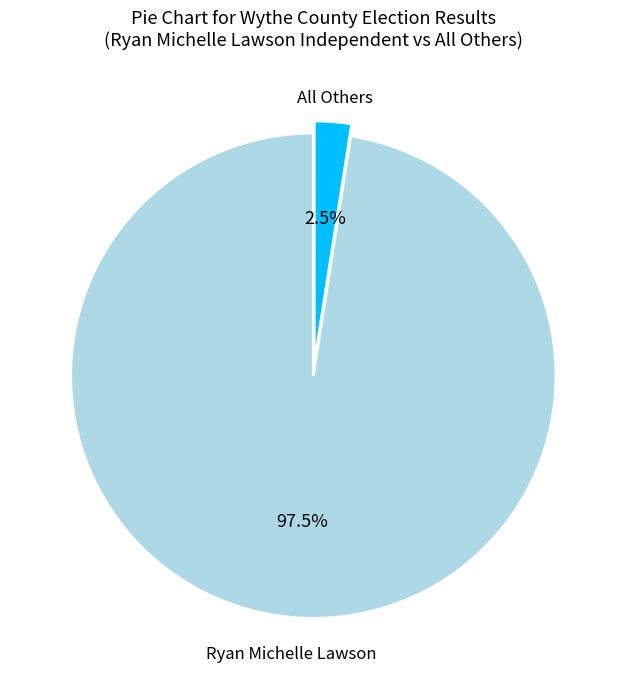

Is there a majority slice in this chart?

Yes